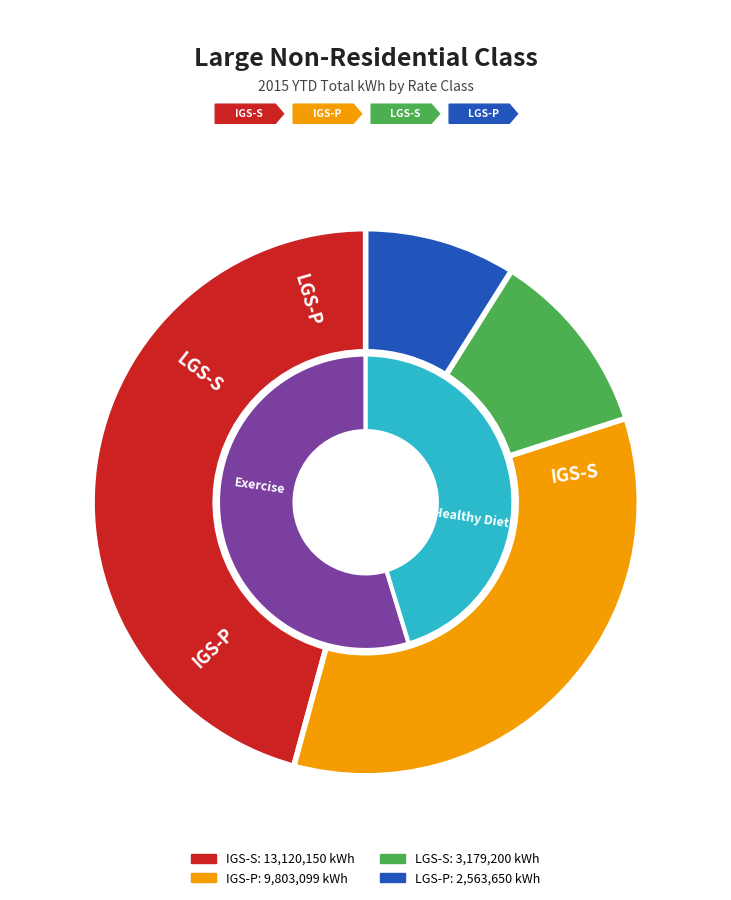

Count the number of slices in the pie.

4